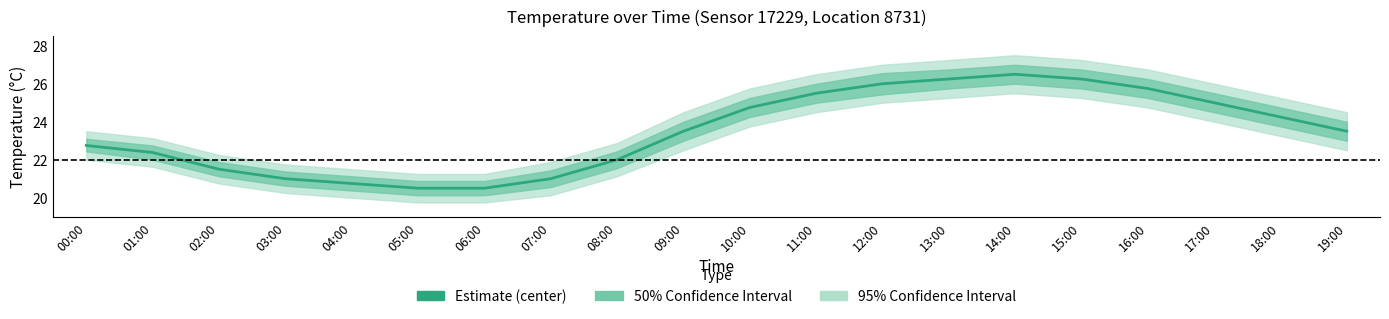

At which category does the chart reach its minimum across all series?

05:00